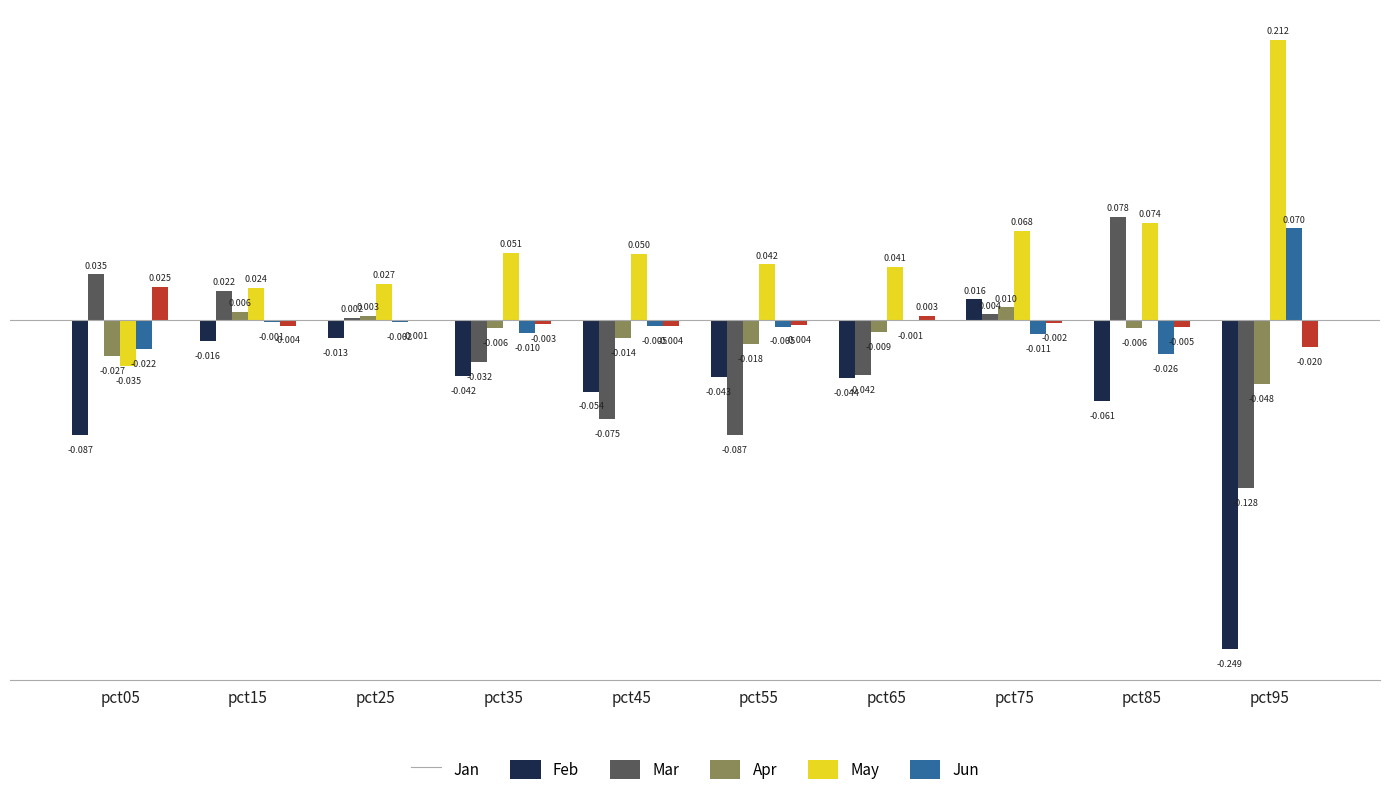

Which series changed the most between pct25 and pct95?

Jan